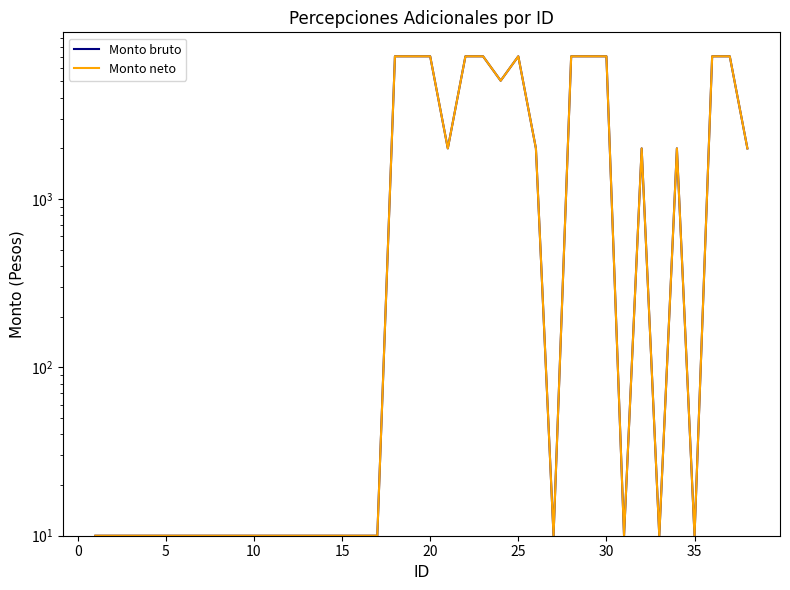

What are all the series names shown in the legend?

Monto bruto, Monto neto